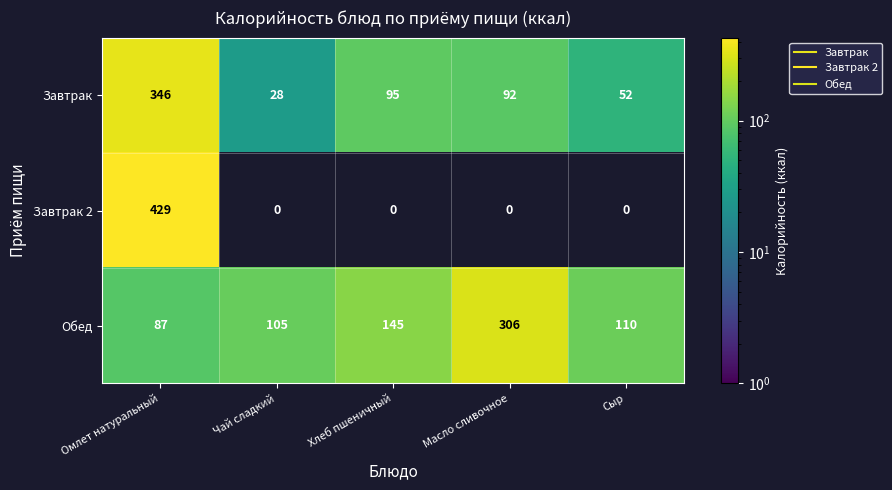

Is the value of Обед at Чай сладкий greater than the value of Завтрак 2 at Омлет натуральный?

No